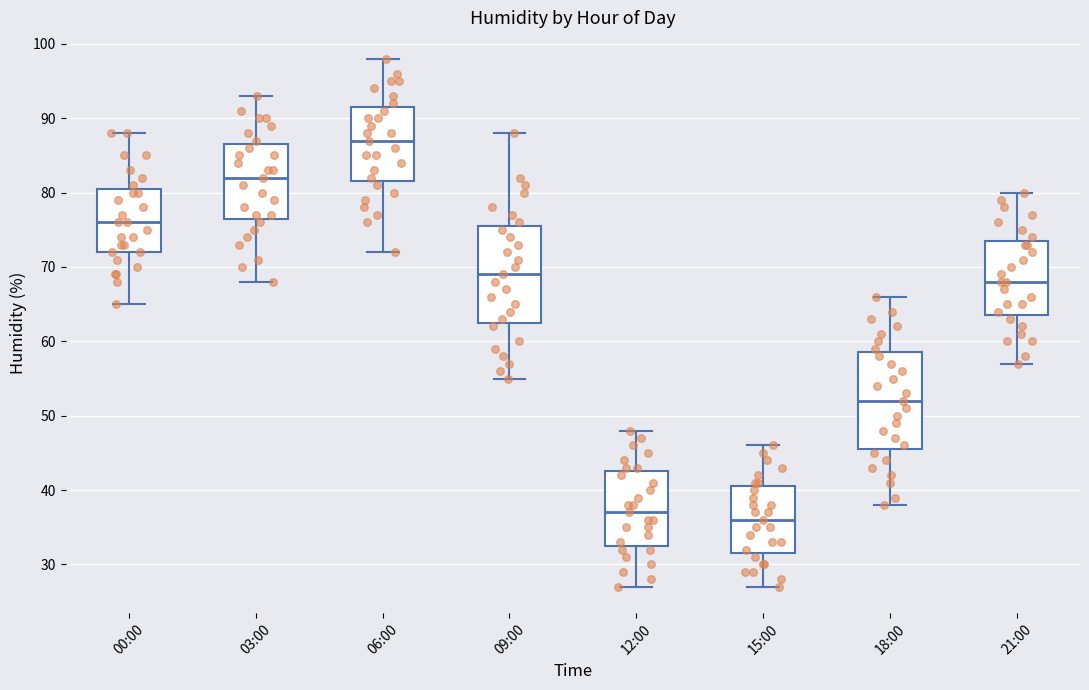

Reading left to right, read every box against the y-axis: the position of its median line, the range the box covers, and the ends of its whiskers. The values are not printed on the chart, so give them approximately, as read against the axis.

00:00: median 76, box 72 to 81, whiskers 65 to 88
03:00: median 82, box 77 to 87, whiskers 68 to 93
06:00: median 87, box 82 to 92, whiskers 72 to 98
09:00: median 69, box 63 to 76, whiskers 55 to 88
12:00: median 37, box 33 to 43, whiskers 27 to 48
15:00: median 36, box 32 to 41, whiskers 27 to 46
18:00: median 52, box 46 to 59, whiskers 38 to 66
21:00: median 68, box 64 to 74, whiskers 57 to 80